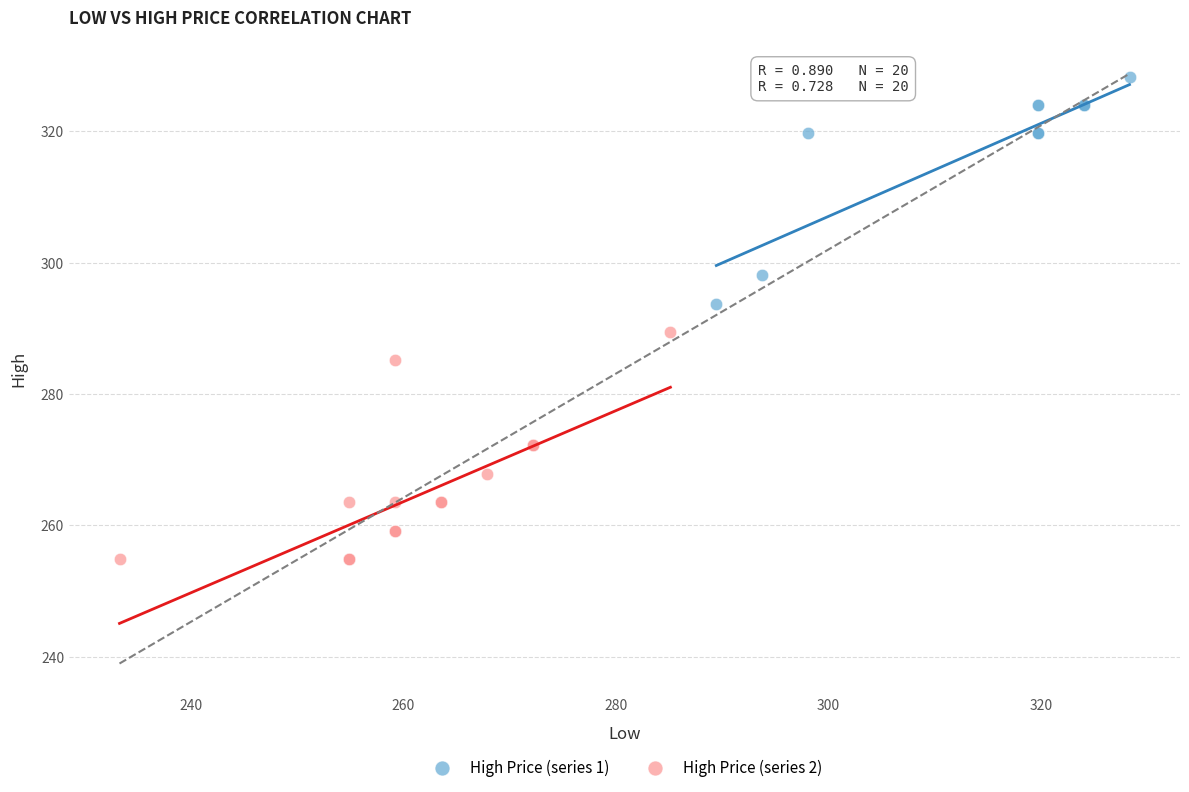

Which series reaches the minimum Y coordinate?

High Price (series 2)